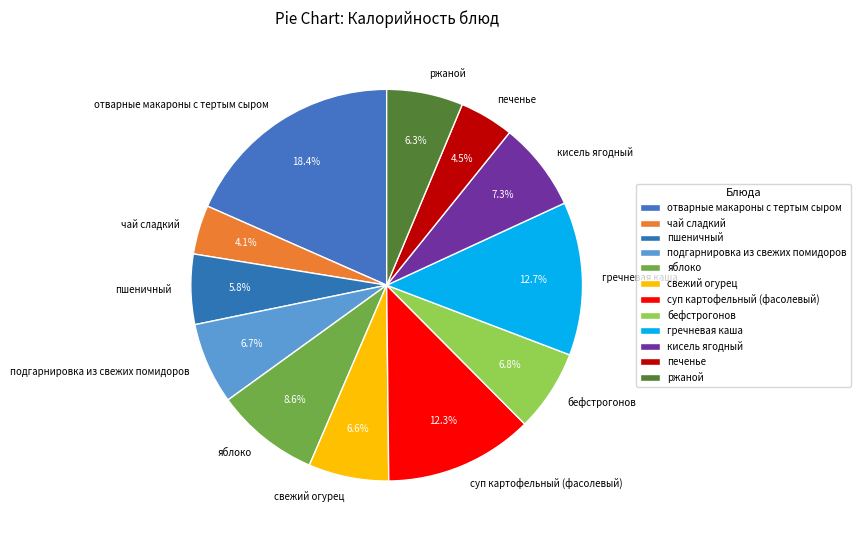

Is there a majority slice in this chart?

No